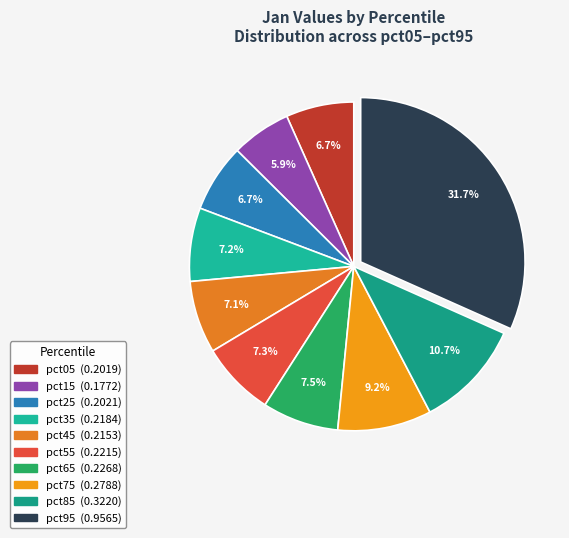

Which has a higher value, pct55 or pct75?

pct75